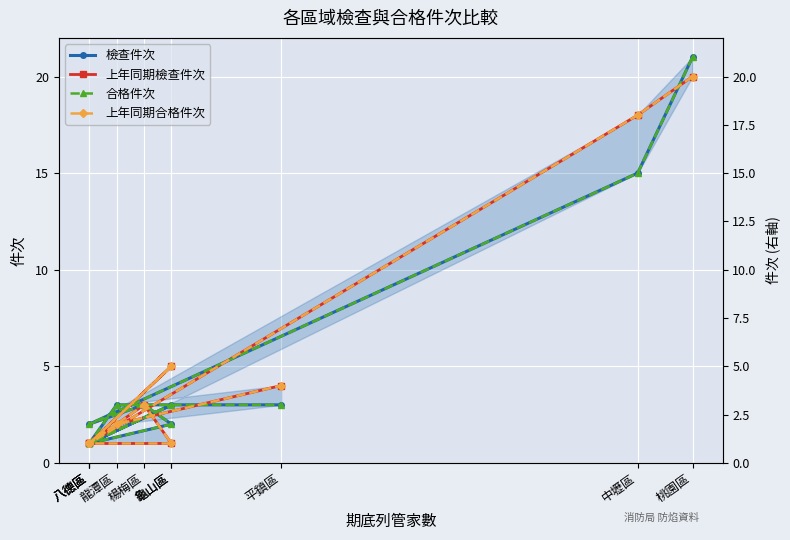

What is the lowest value of the 合格件次 series?

1